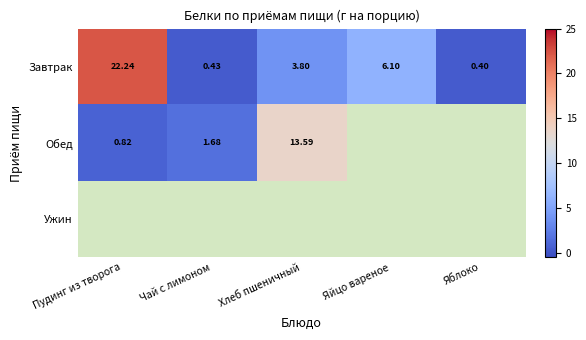

At how many categories does at least one series exceed 8?

2